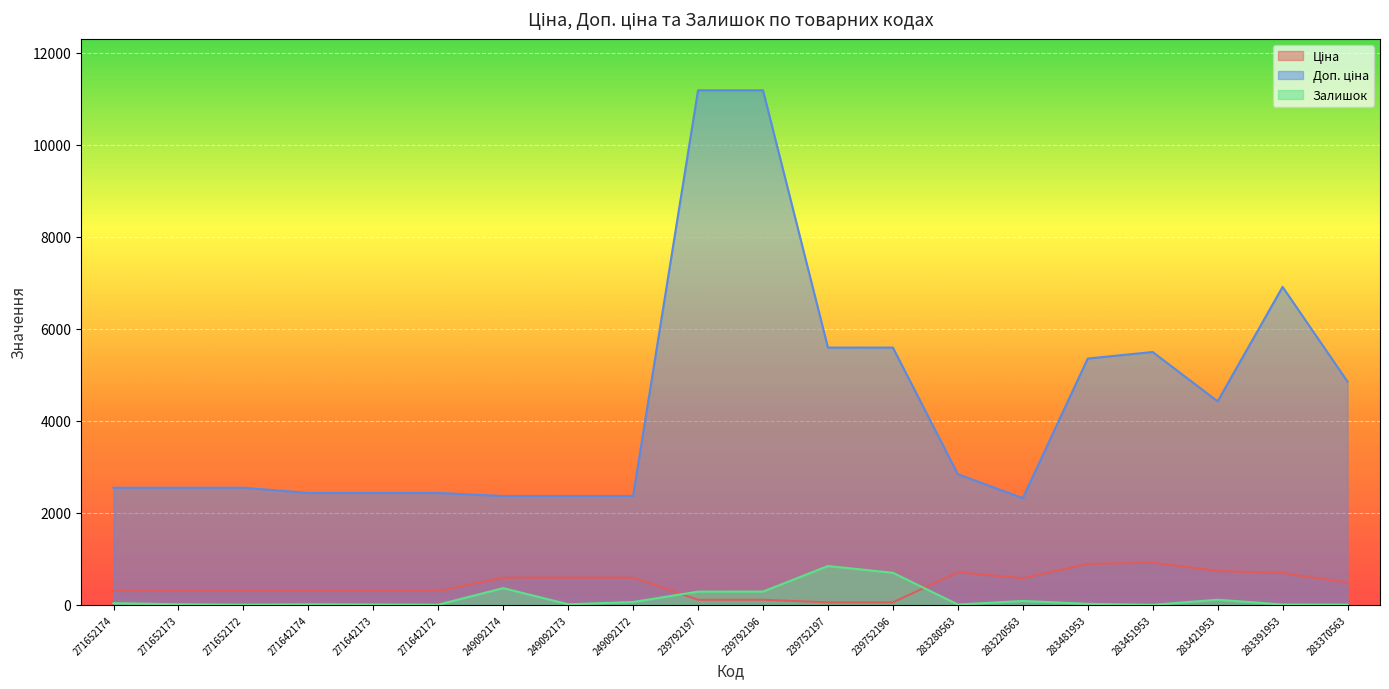

What is the average value of the Доп. ціна series?

4388.8